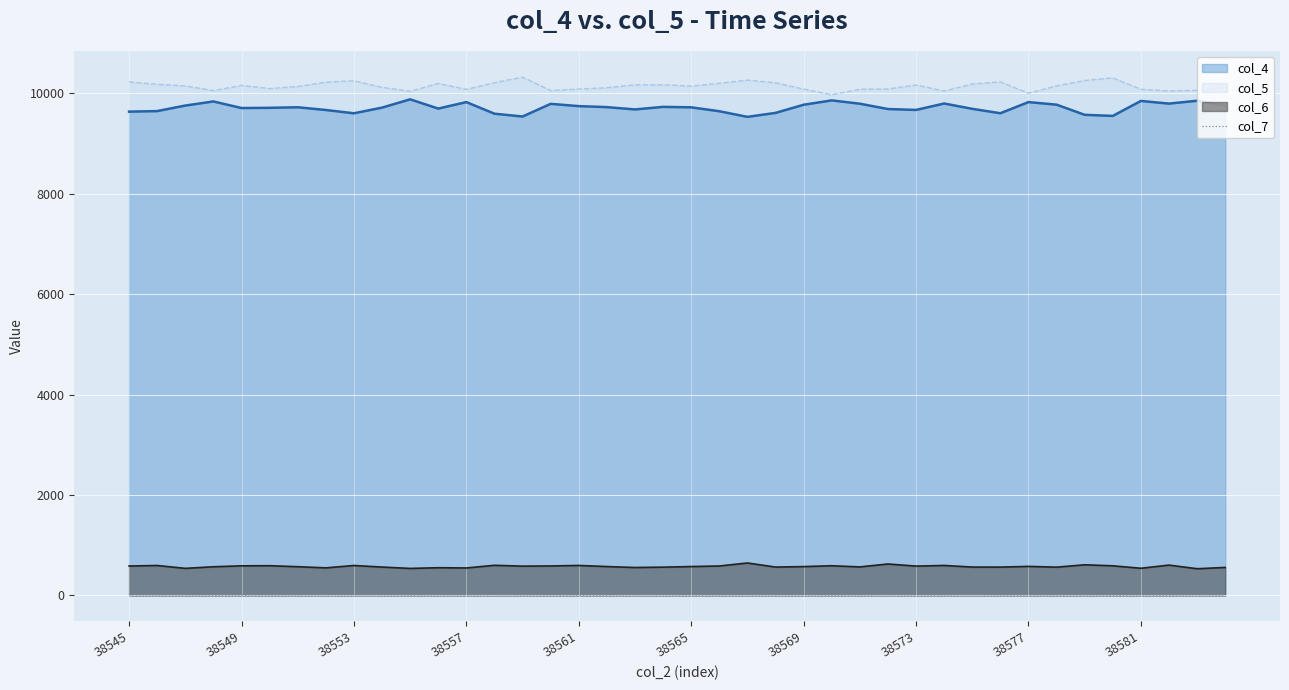

How many interior local valleys (lower than both neighbors) does the data have?

11